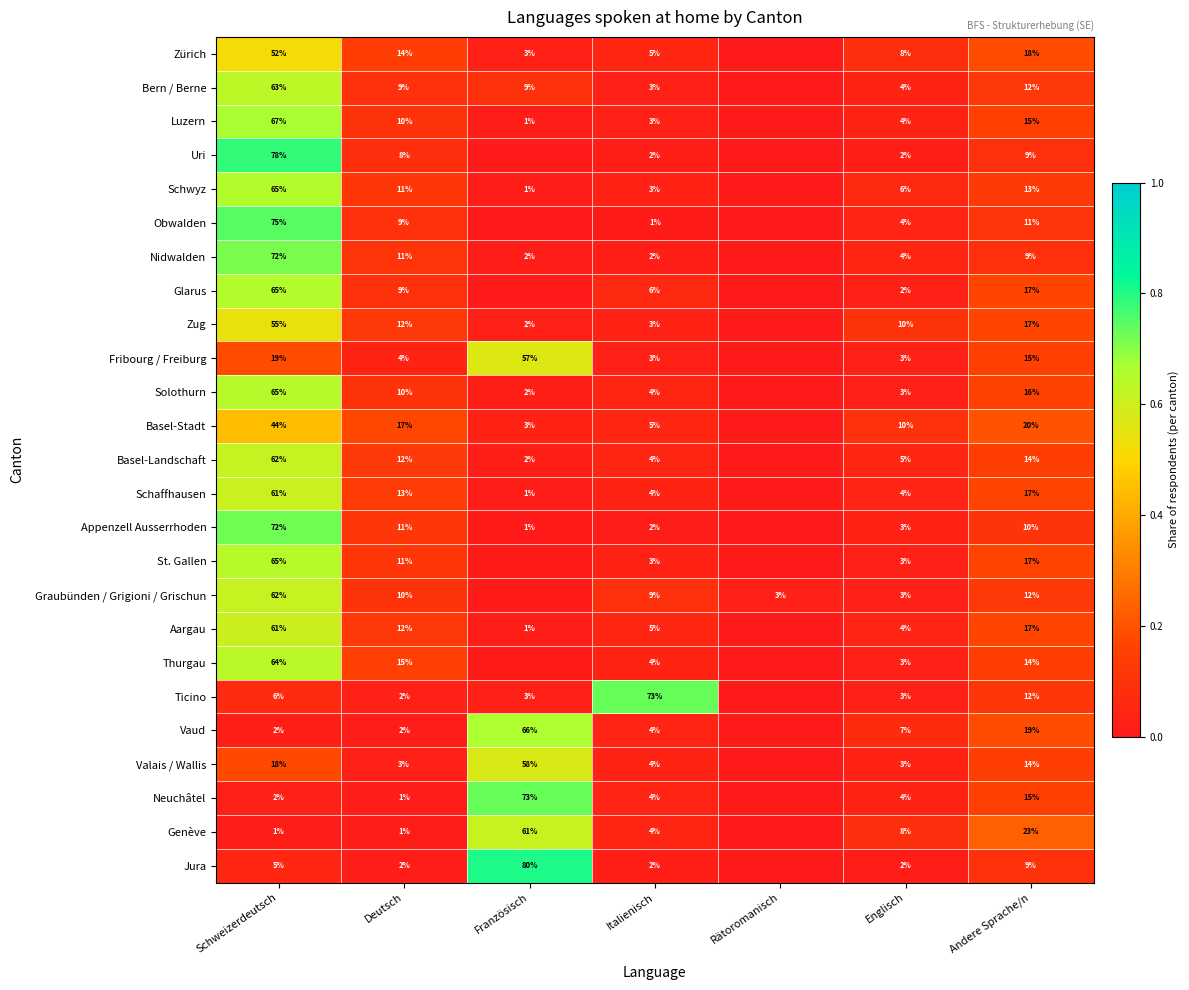

Rank the series at Französisch from highest to lowest value.

Jura, Neuchâtel, Vaud, Genève, Valais / Wallis, Fribourg / Freiburg, Bern / Berne, Basel-Stadt, Ticino, Zürich, Zug, Basel-Landschaft, Solothurn, Nidwalden, Schwyz, Aargau, Schaffhausen, Luzern, Appenzell Ausserrhoden, Graubünden / Grigioni / Grischun, Thurgau, St. Gallen, Obwalden, Uri, Glarus